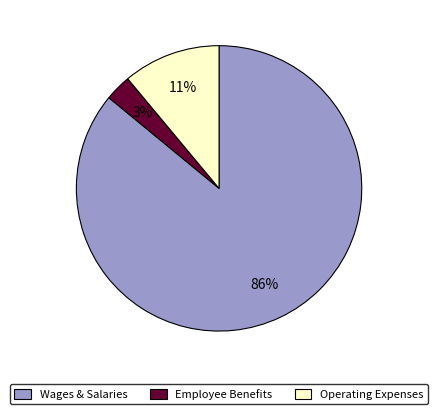

To the nearest percent, what is the average slice percentage?

33%